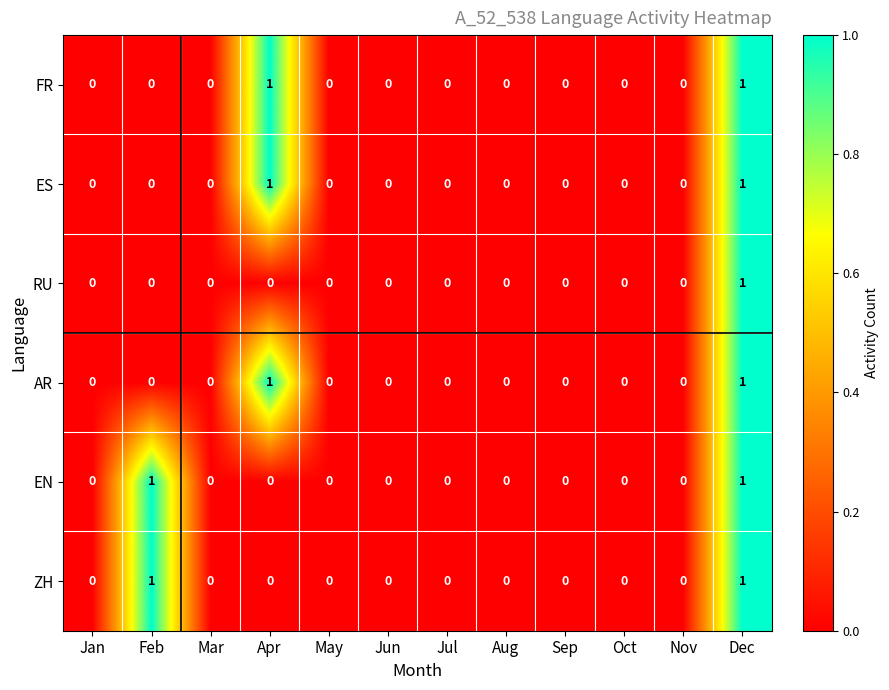

Count the ZH values in the range 0 to 1.

12